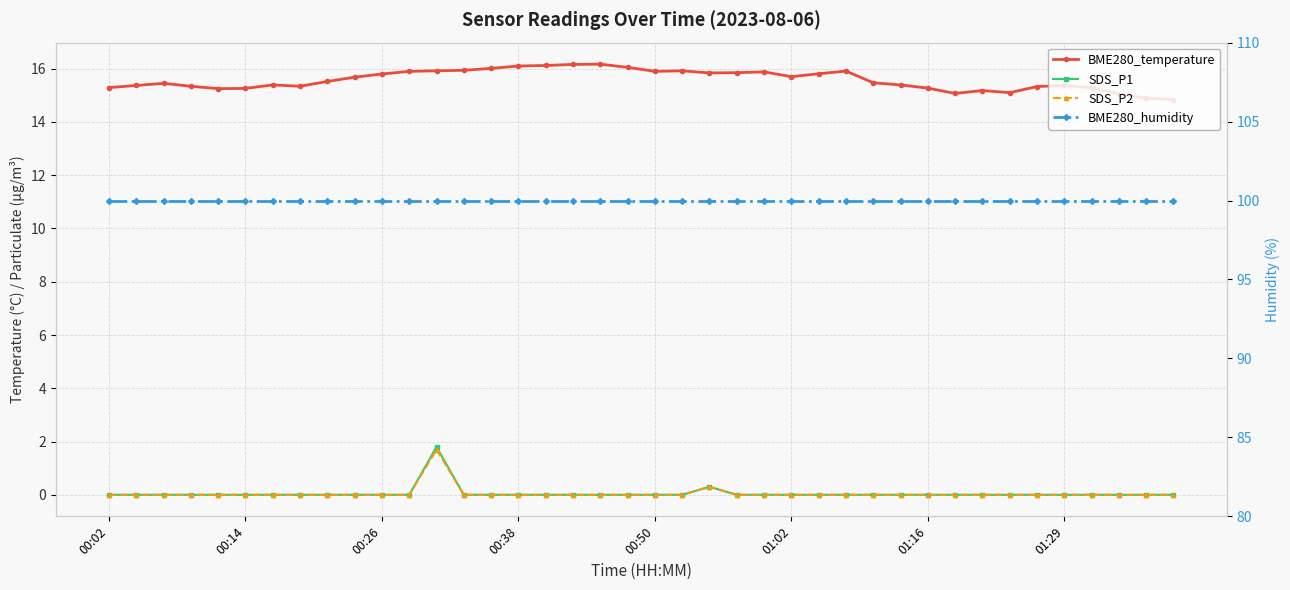

At which label is SDS_P1 closest to 0?

00:02